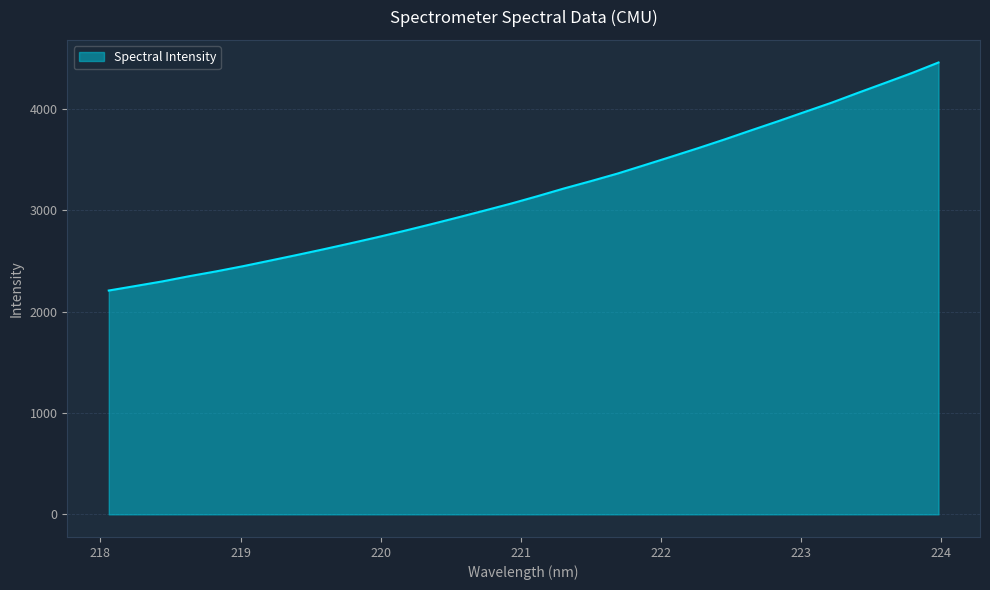

What is the difference between the maximum and minimum values?

2250.6